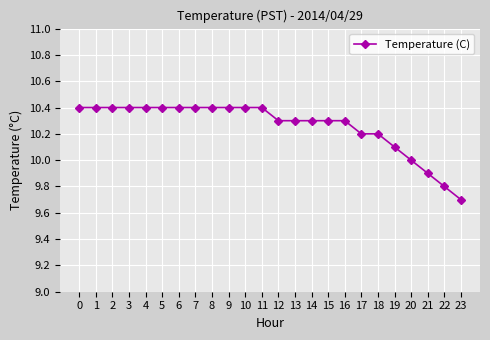

What is the difference between the maximum and minimum values?

0.7